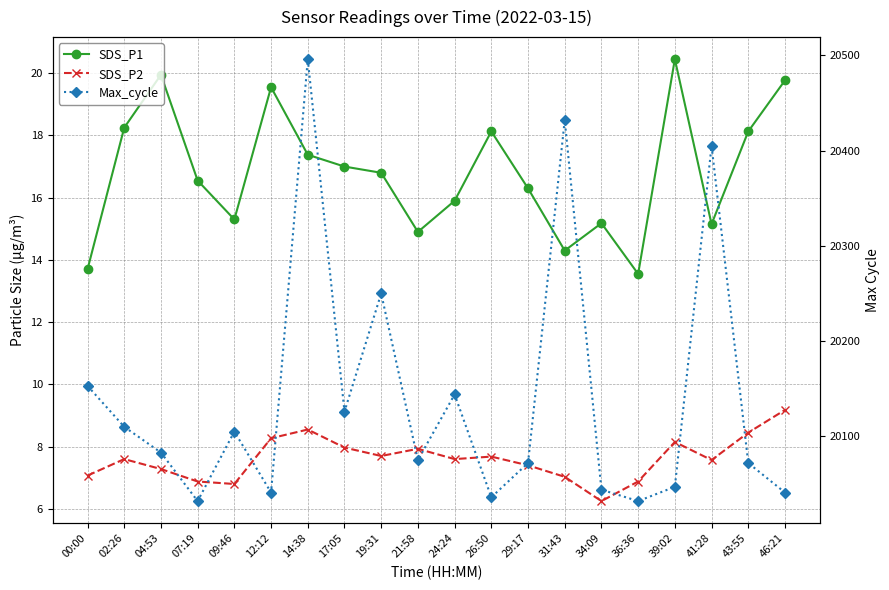

True or false: SDS_P2 and Max_cycle cross at least once.

False